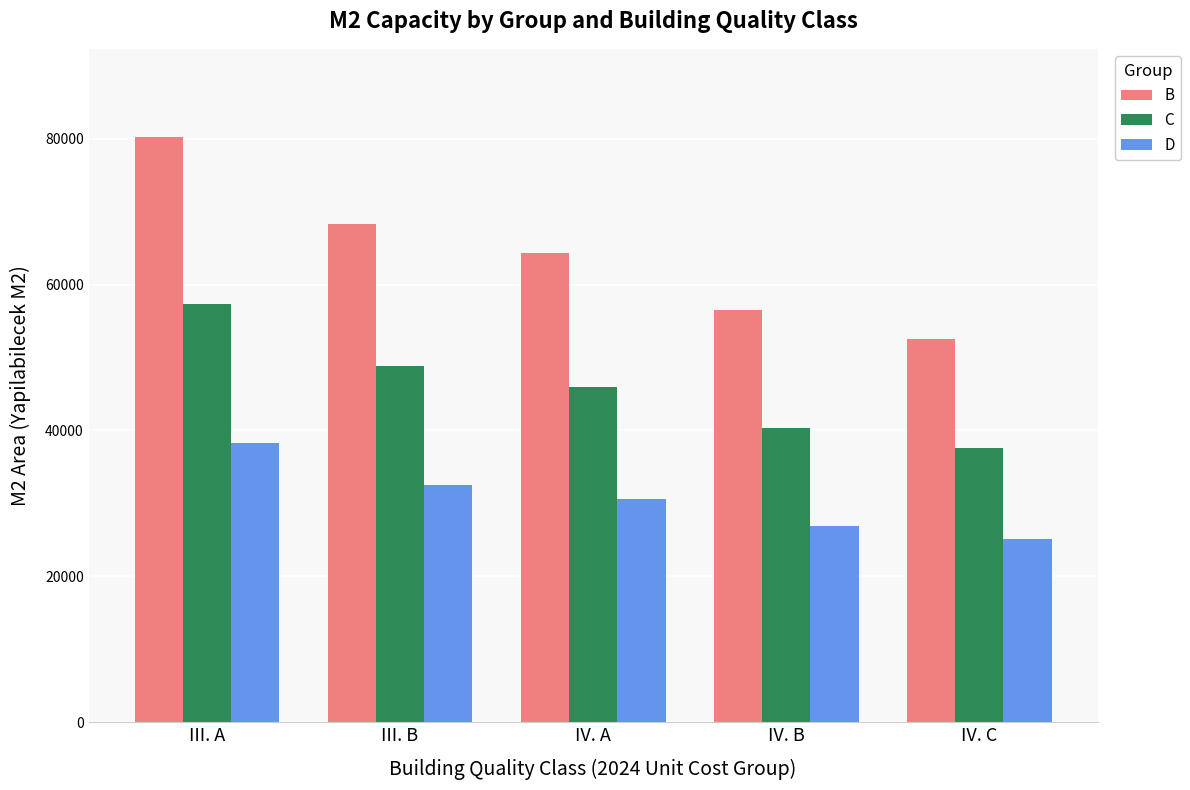

What is the difference between the maximum and minimum values in the C series?

19778.7